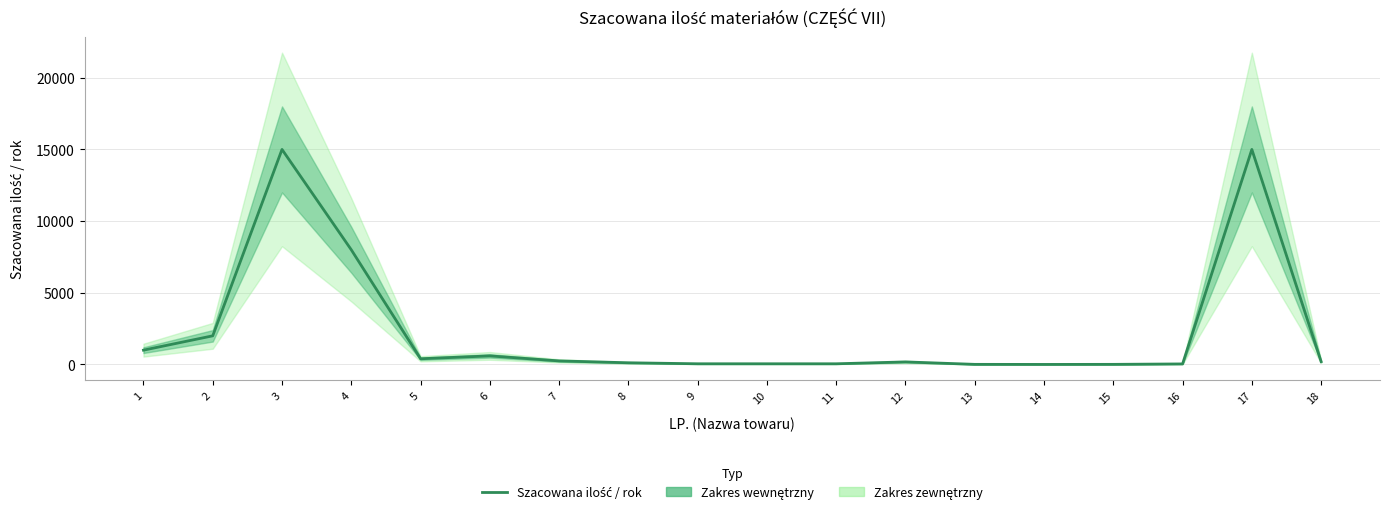

Between 10 and 7, which is larger?

7